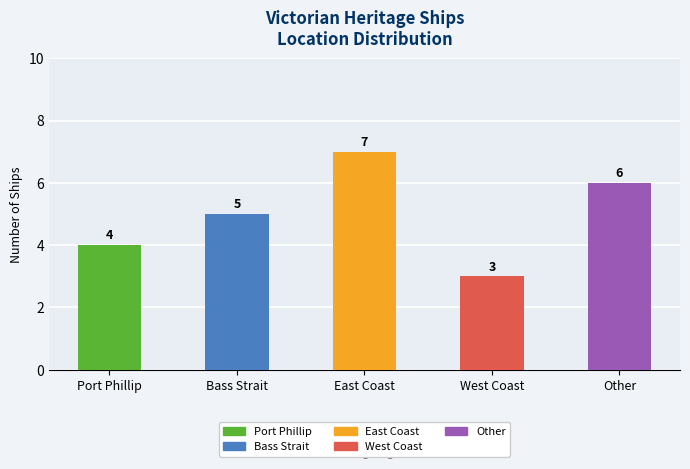

What is the maximum value shown in the chart?

7